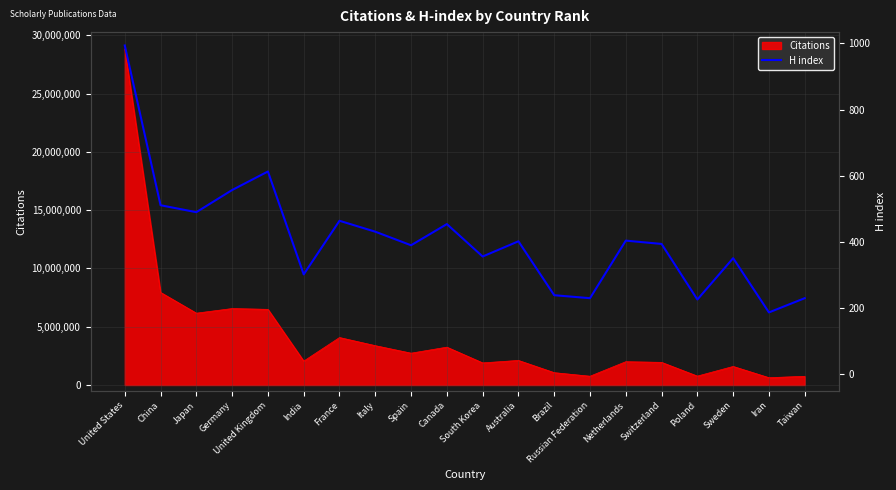

What is the value of the 8th point from the left?

431